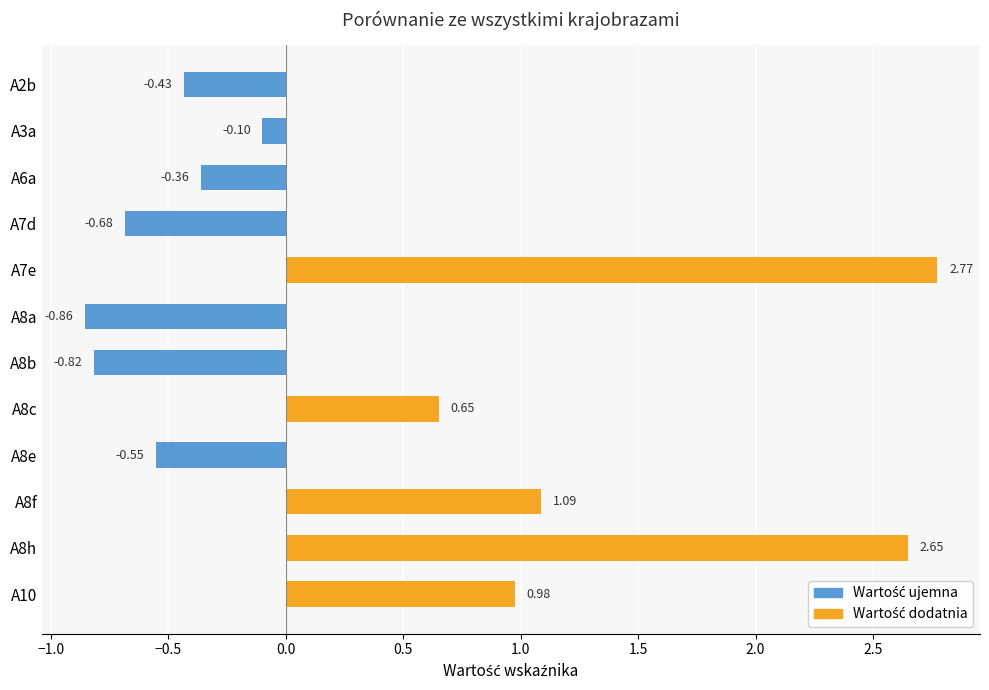

Rank the categories by value from lowest to highest.

A8a, A8b, A7d, A8e, A2b, A6a, A3a, A8c, A10, A8f, A8h, A7e